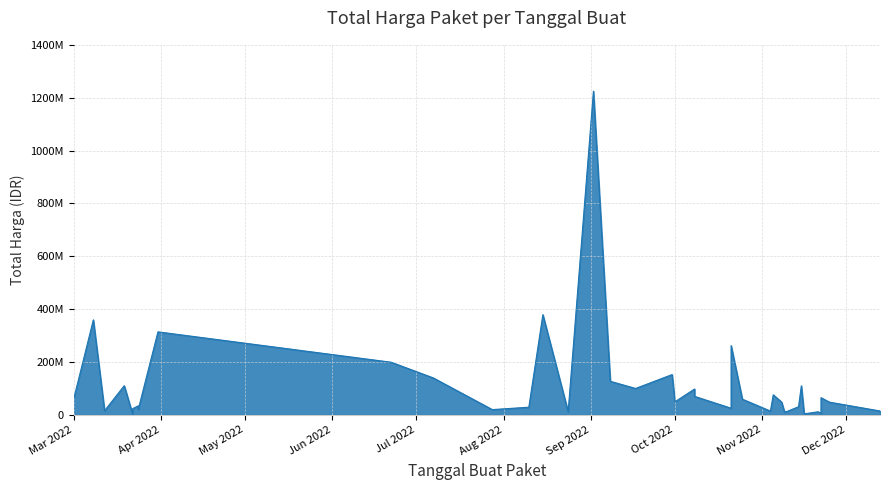

True or false: the data shows 30800000 at 2022-11-14.

True